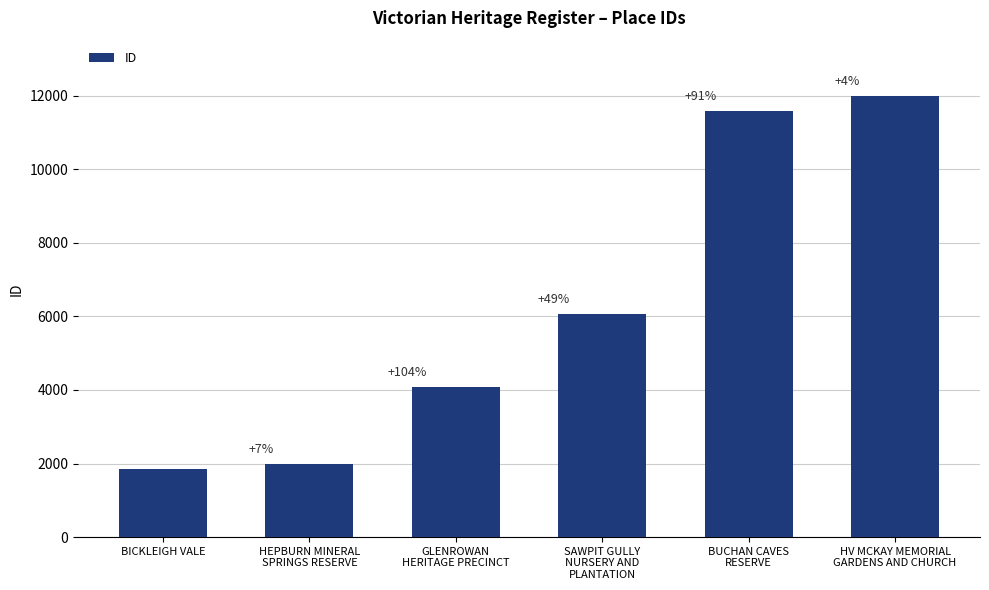

Is it true that the value at BICKLEIGH VALE is 2442?

False